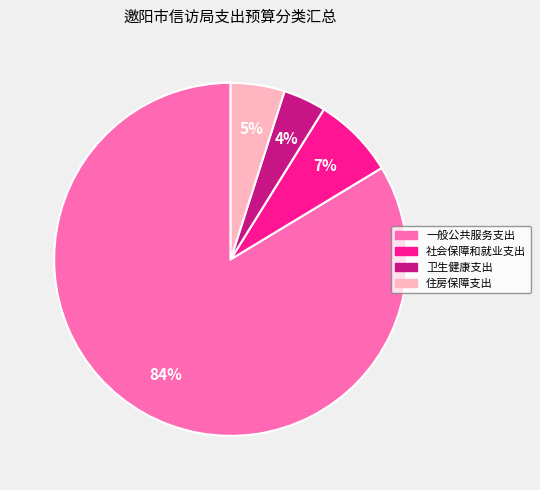

Does any single category account for the majority?

Yes